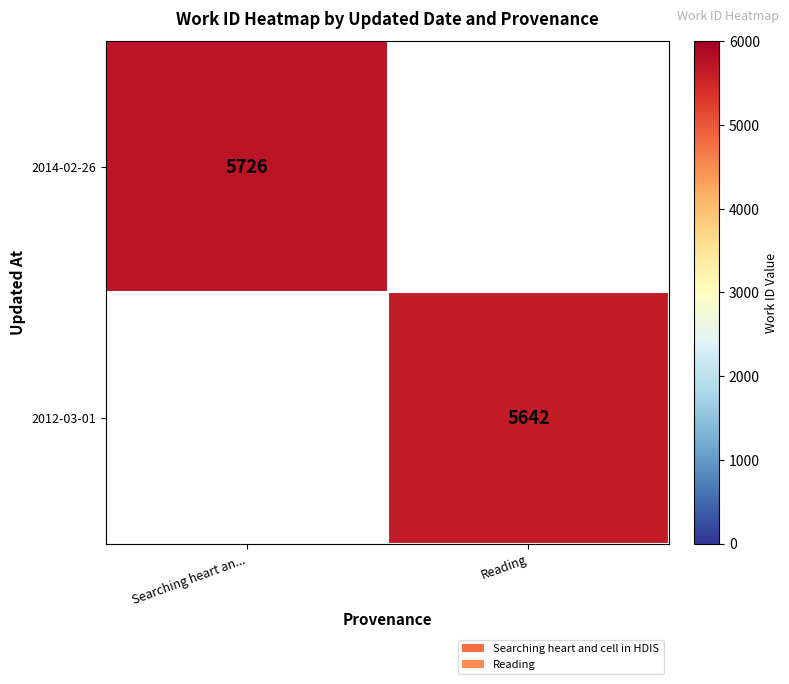

True or false: 2012-03-01 has a value of 2571 at Reading.

False